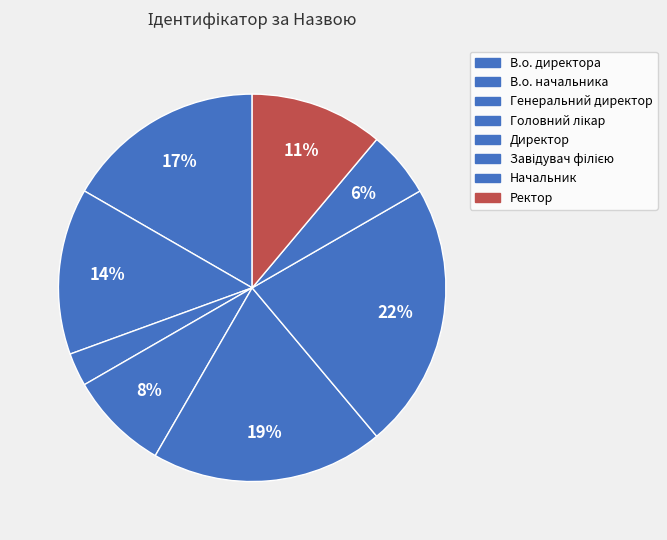

What is the ratio of the value at Начальник to the value at Головний лікар?

0.7